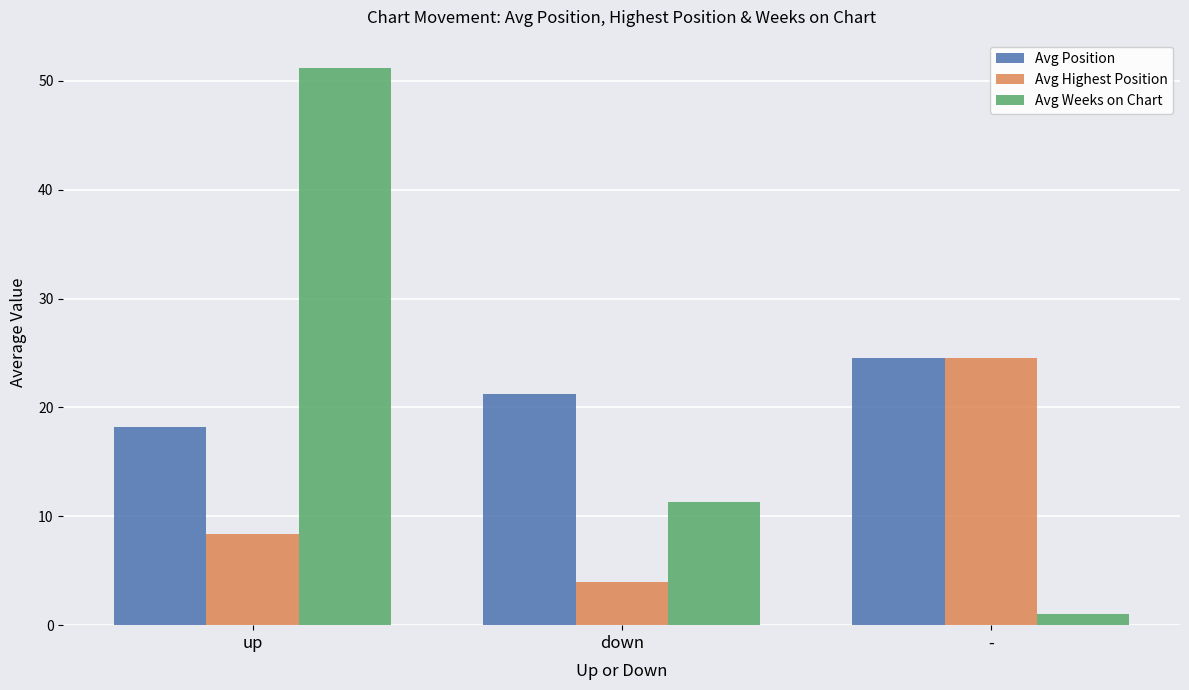

What is the spread (max minus min) of values at down?

17.3